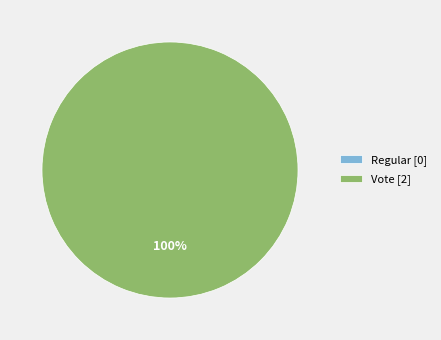

Between Vote and Regular, which is larger?

Vote